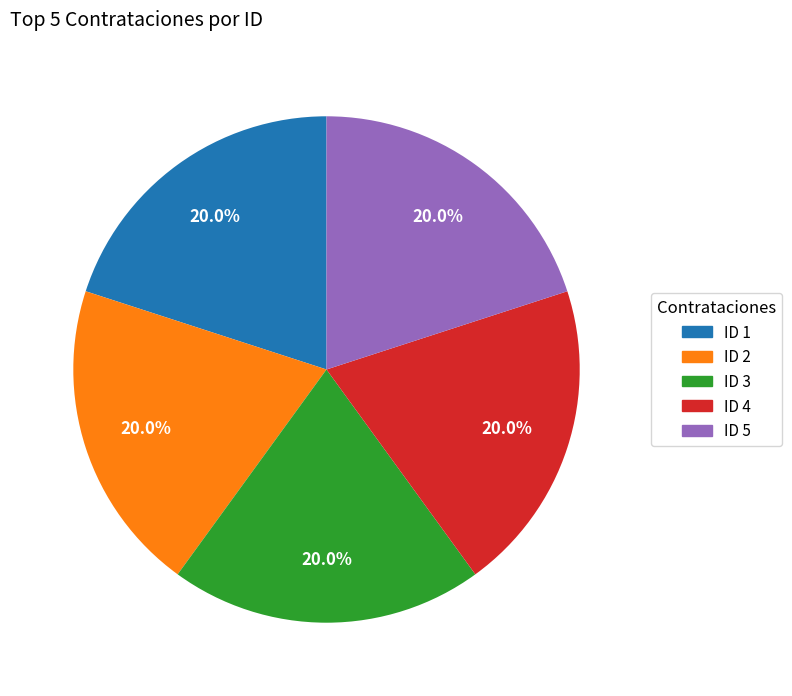

How many segments does this pie chart have?

5